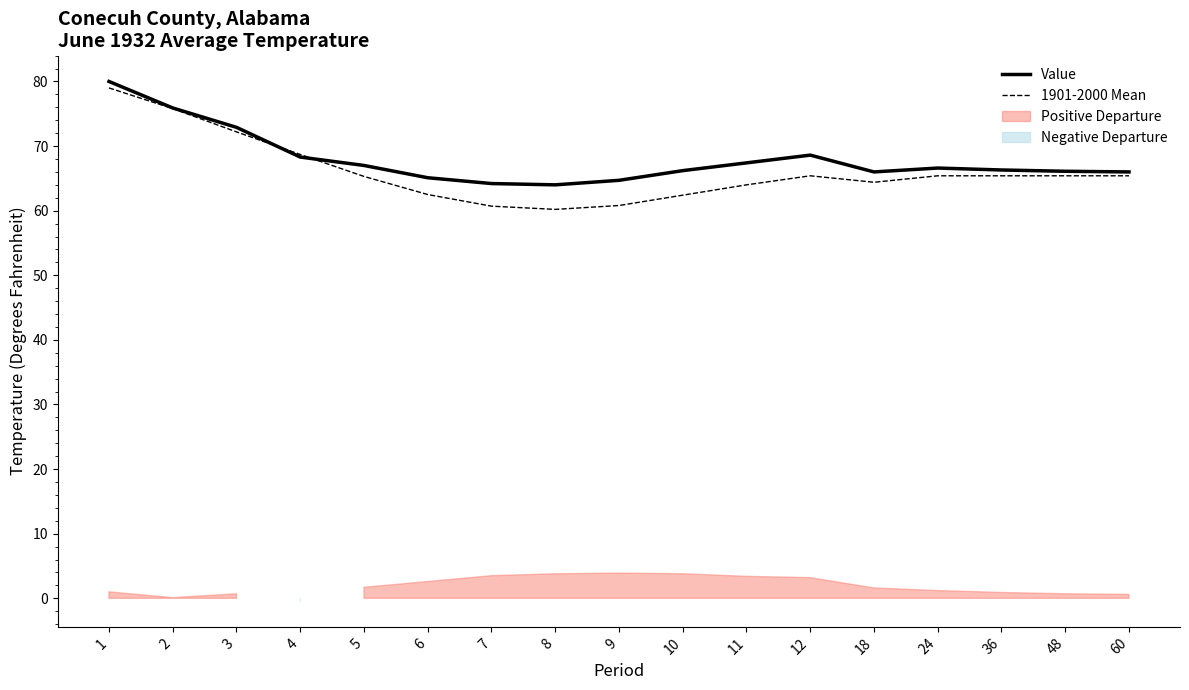

At which category is the sum across all series the highest?

1